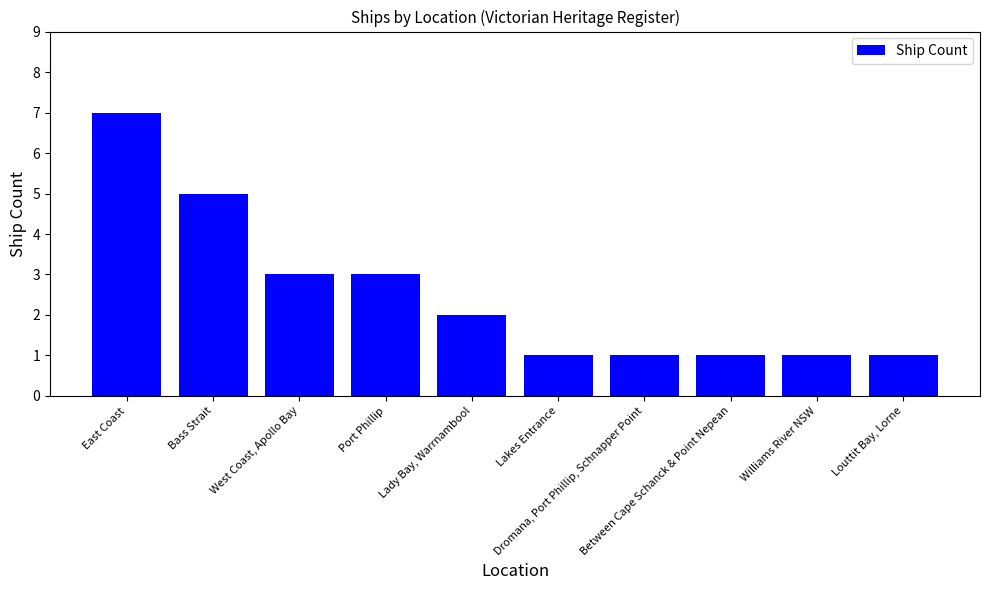

What is the change in value from Port Phillip to Between Cape Schanck & Point Nepean?

-2